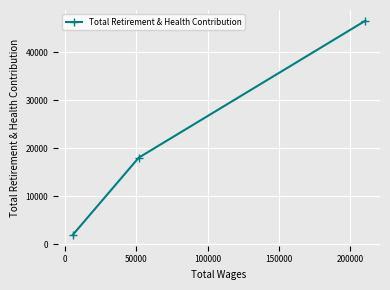

What is the value of the 2nd point from the left?

18021